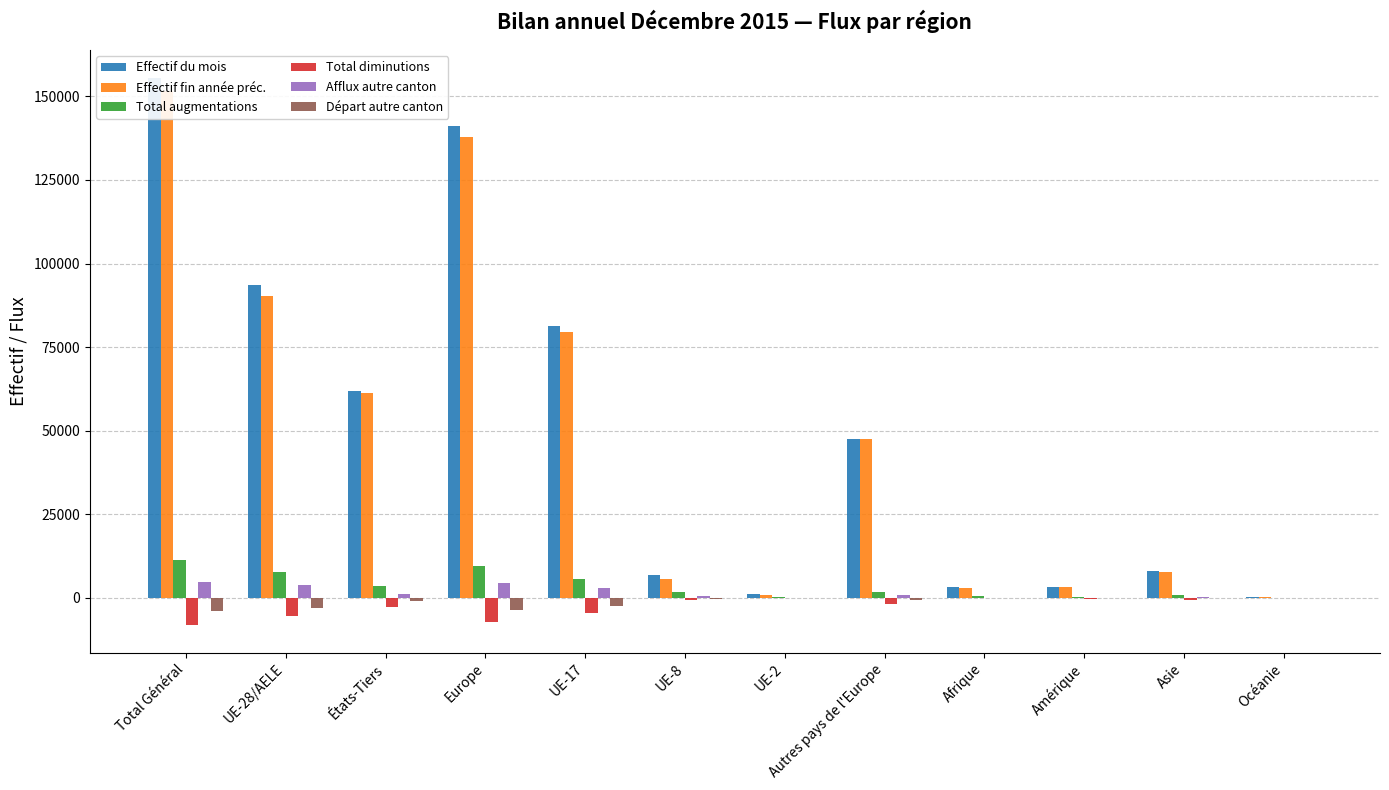

What are all the series names shown in the legend?

Effectif du mois, Effectif fin année préc., Total augmentations, Total diminutions, Afflux autre canton, Départ autre canton